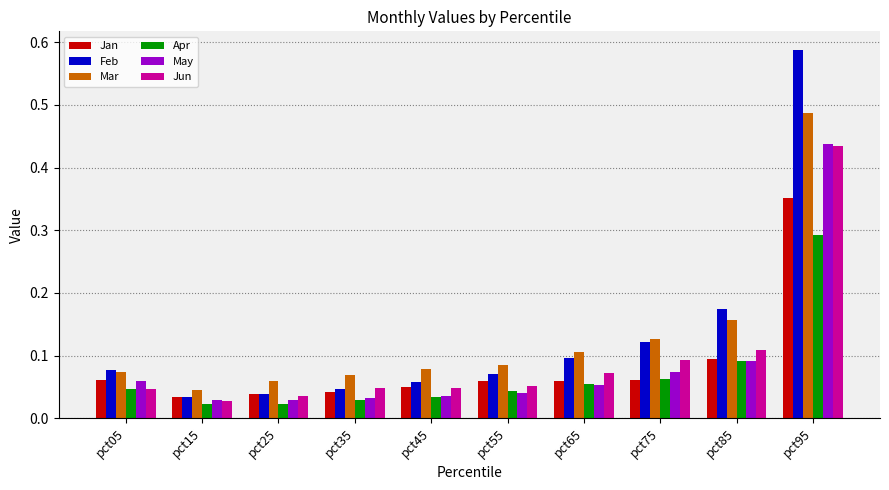

The value of May at pct45 is 0.1. True or false?

False